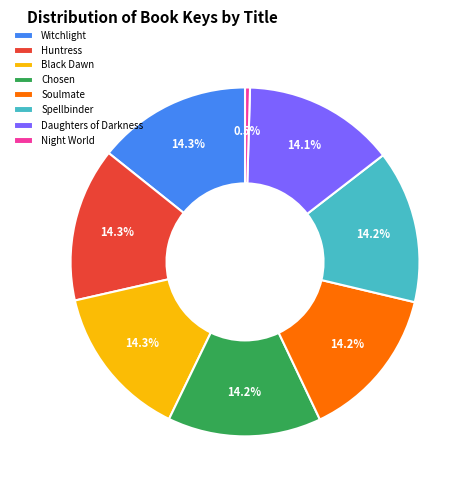

To the nearest percent, what portion does Huntress represent?

14%